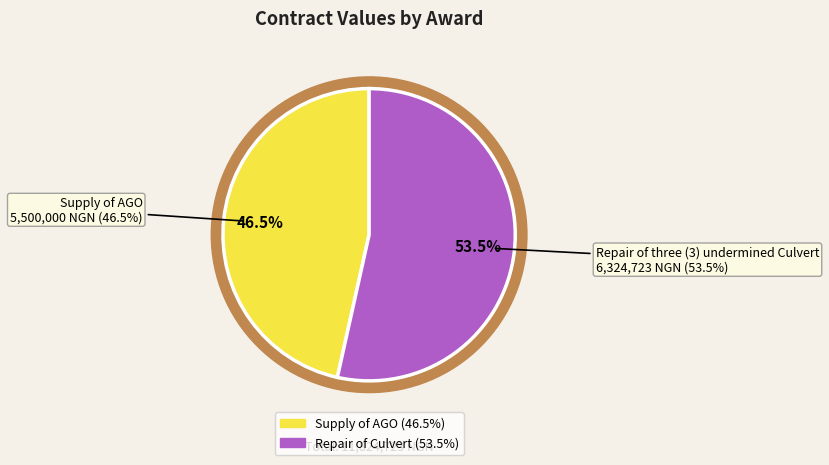

Combined, do Supply of AGO and Repair of three (3) undermined Culvert account for over 50%?

Yes